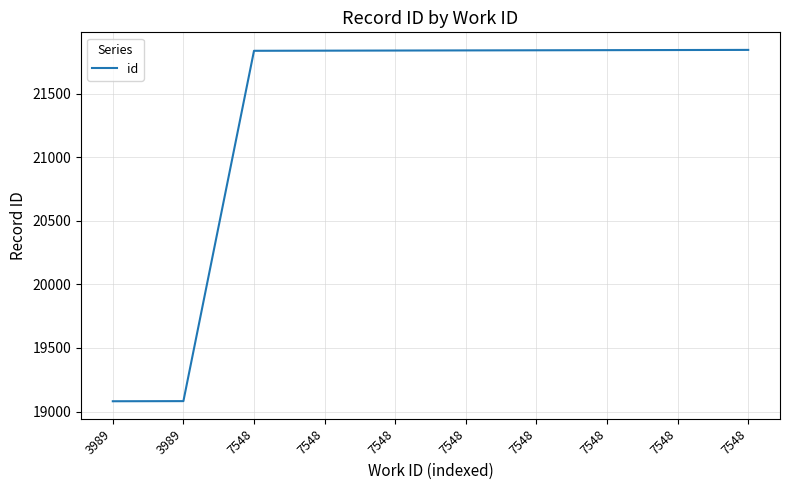

How many lines are shown in the chart?

1